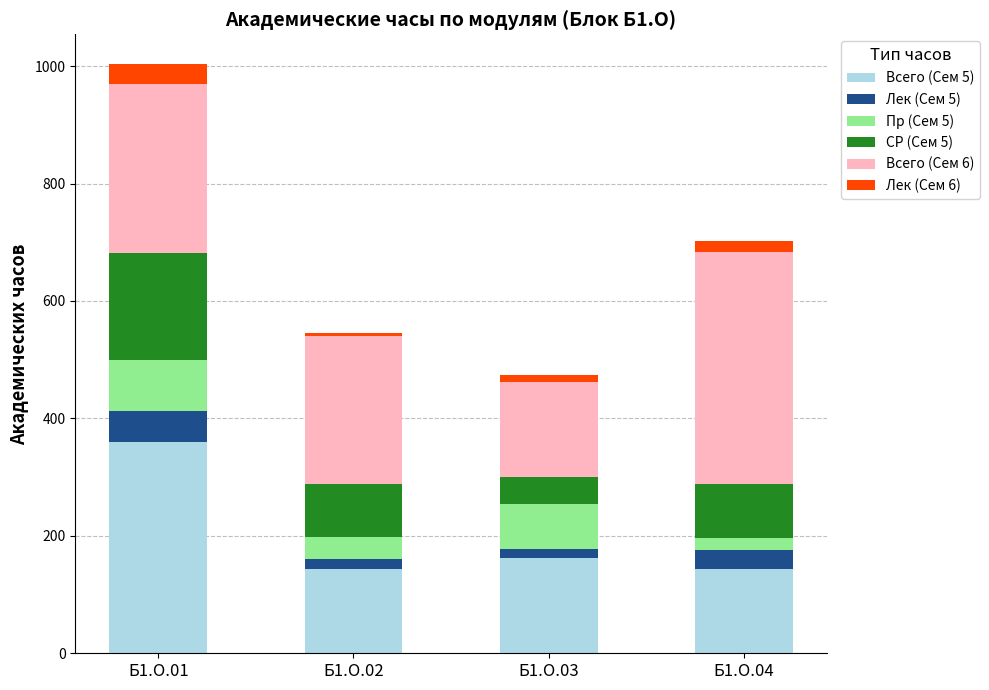

Reading left to right, transcribe the values for Всего (Сем 5).

Б1.О.01=360	Б1.О.02=144	Б1.О.03=162	Б1.О.04=144